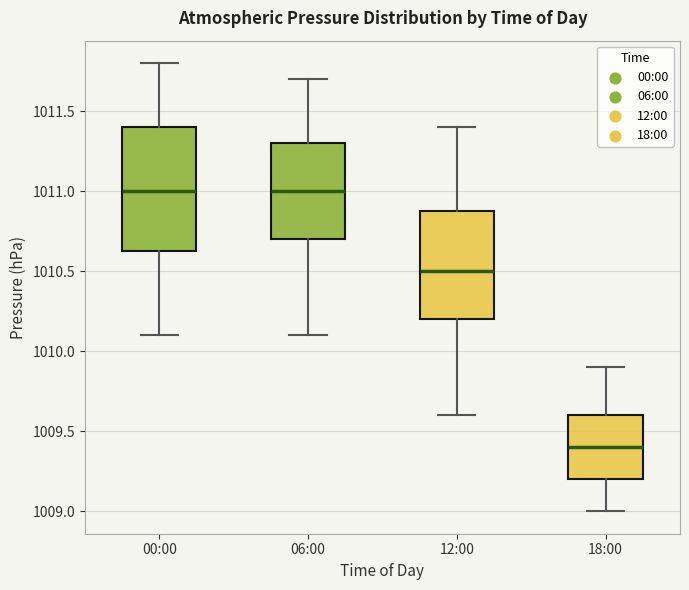

Reading left to right, transcribe this box plot: for each box, give where its median line is, the range the box spans, and where its two whiskers end, as read against the y-axis. The values are not printed on the chart, so give them approximately, as read against the axis.

00:00: median 1011.00, box 1010.65 to 1011.40, whiskers 1010.10 to 1011.80
06:00: median 1011.00, box 1010.70 to 1011.30, whiskers 1010.10 to 1011.70
12:00: median 1010.50, box 1010.20 to 1010.90, whiskers 1009.60 to 1011.40
18:00: median 1009.40, box 1009.20 to 1009.60, whiskers 1009.00 to 1009.90